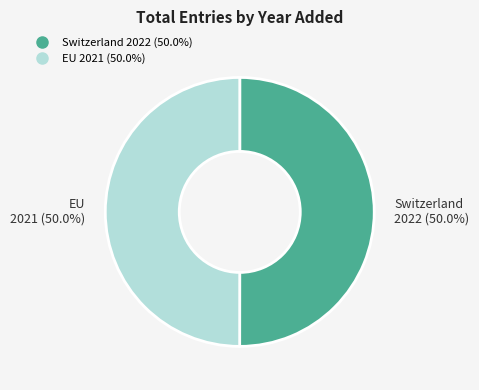

What percentage do Switzerland and EU together represent?

100.0%